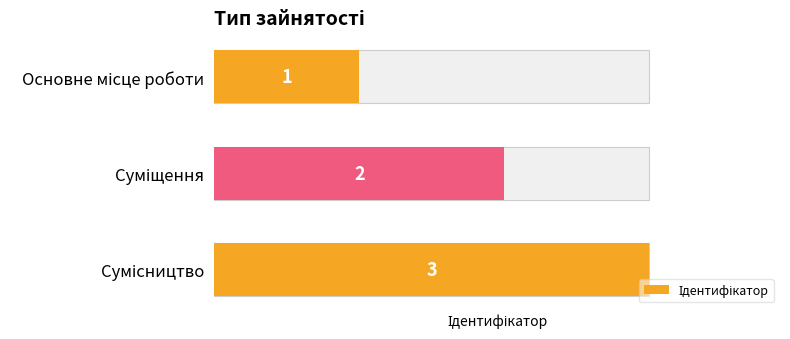

Does the chart contain stacked bars?

No